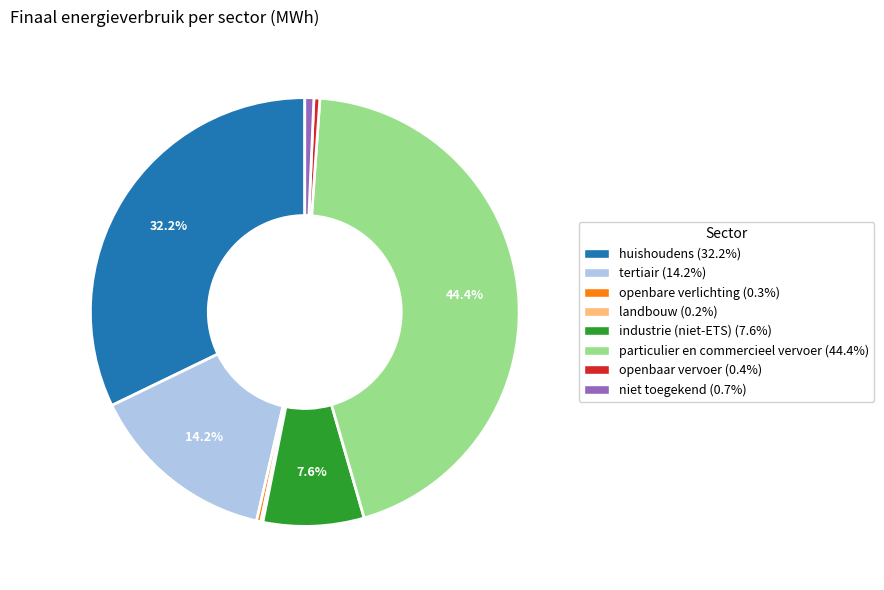

To the nearest percent, what is the combined percentage of niet toegekend and huishoudens?

33%